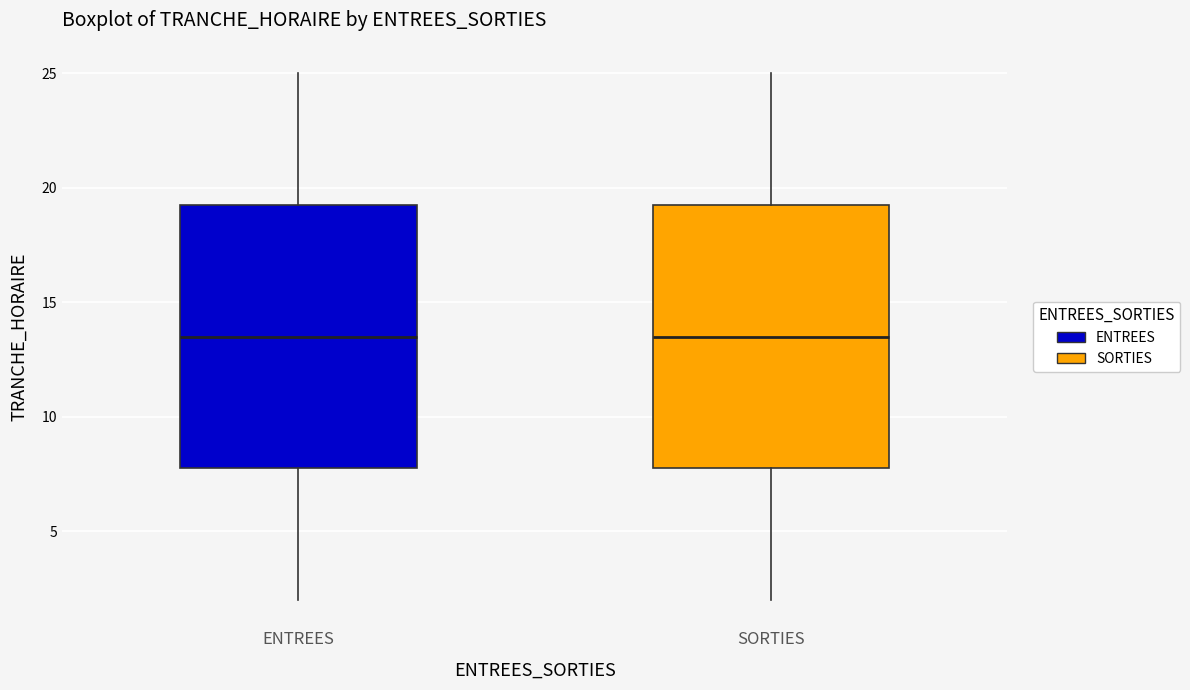

Reading left to right, read every box against the y-axis: the position of its median line, the range the box covers, and the ends of its whiskers. The values are not printed on the chart, so give them approximately, as read against the axis.

ENTREES: median 13.5, box 8.0 to 19.5, whiskers 2.0 to 25.0
SORTIES: median 13.5, box 8.0 to 19.5, whiskers 2.0 to 25.0